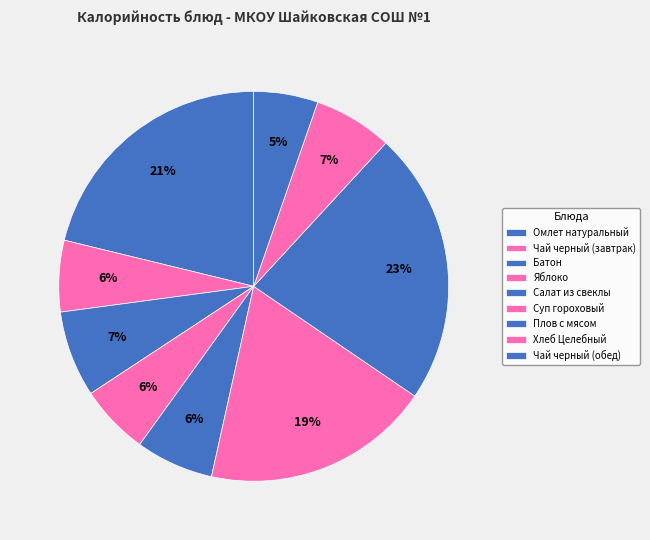

Count the number of slices in the pie.

9